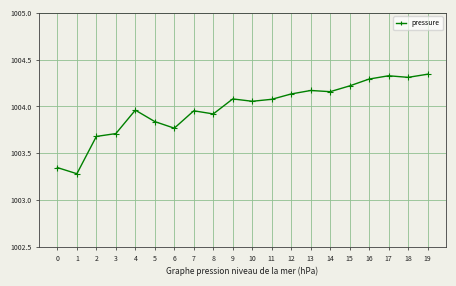

Does the chart display data point markers on the line(s)?

Yes